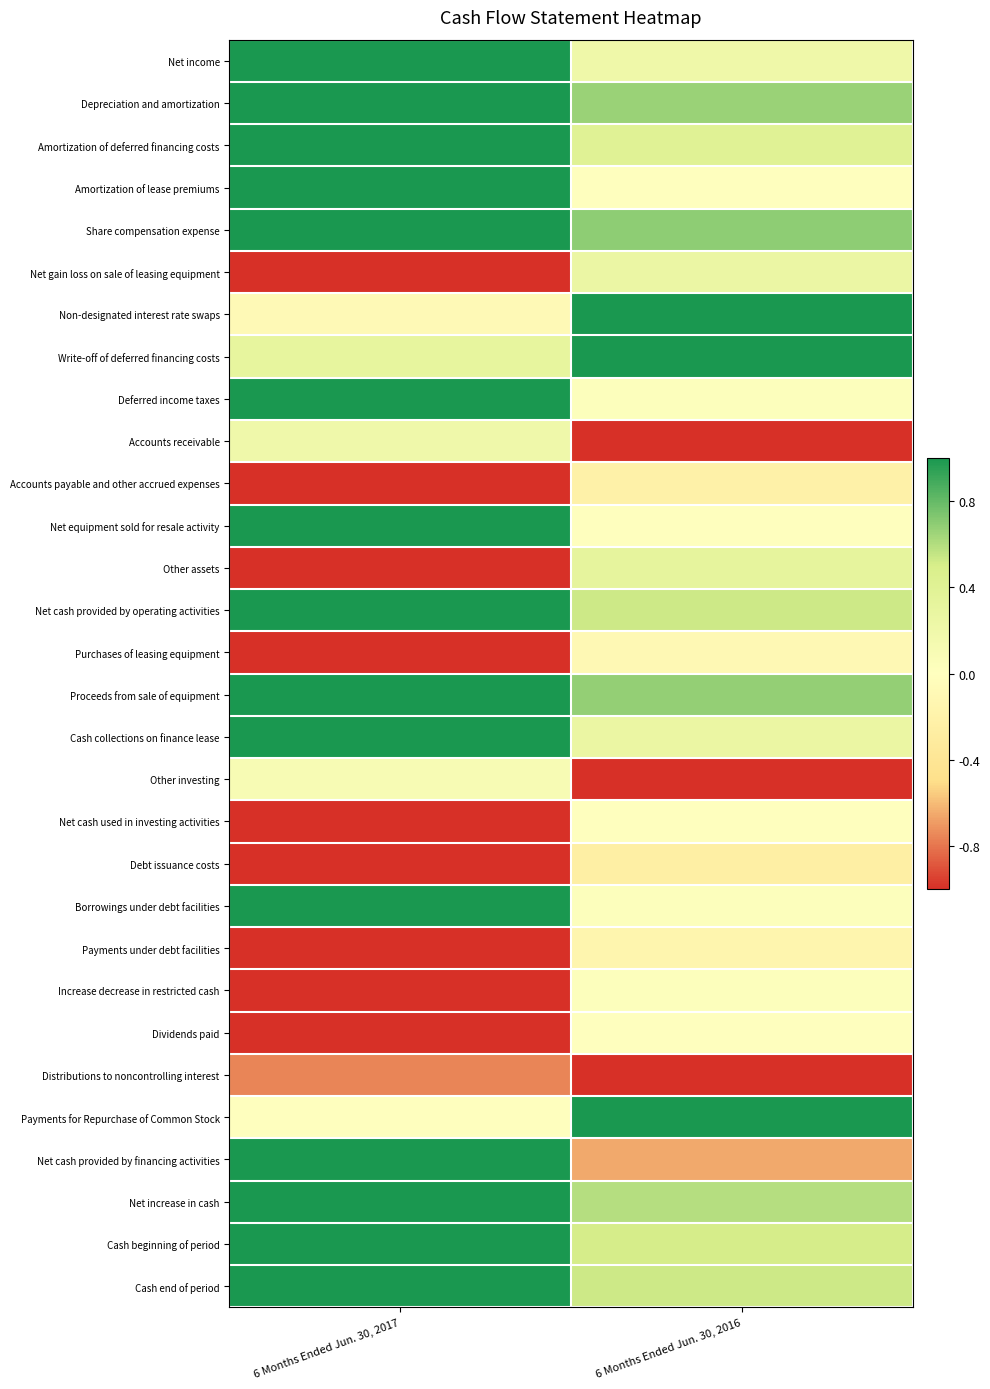

At how many categories does at least one series exceed 0?

2